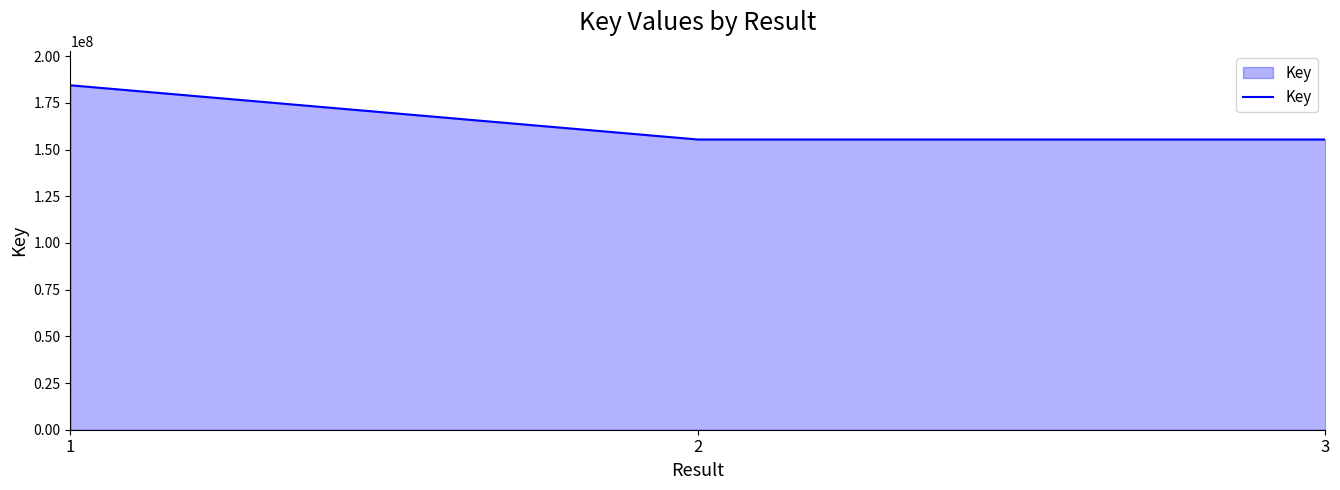

Does the chart have visible grid lines?

No